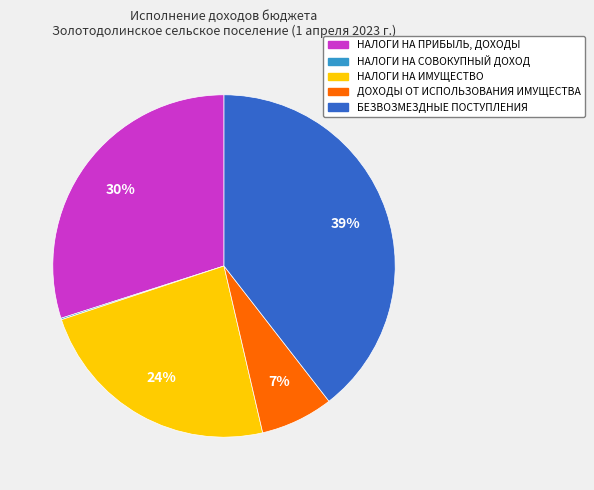

Is it true that БЕЗВОЗМЕЗДНЫЕ ПОСТУПЛЕНИЯ is 49% of the pie?

False